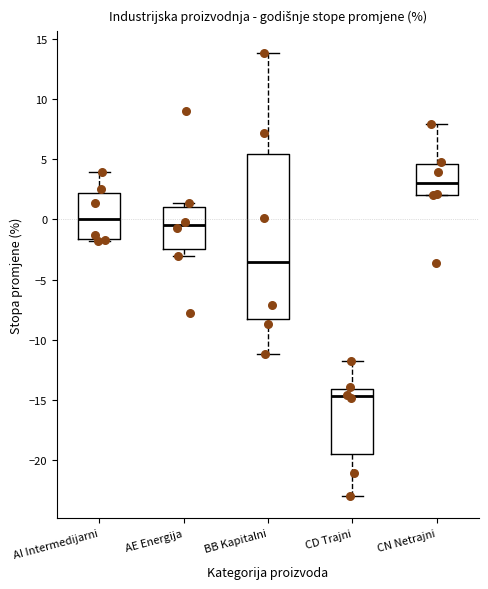

Reading left to right, transcribe this box plot: for each box, give where its median line is, the range the box spans, and where its two whiskers end, as read against the y-axis. The values are not printed on the chart, so give them approximately, as read against the axis.

AI Intermedijarni: median 0.0, box -1.5 to 2.0, whiskers -2.0 to 4.0
AE Energija: median -0.5, box -2.5 to 1.0, whiskers -3.0 to 1.5
BB Kapitalni: median -3.5, box -8.5 to 5.5, whiskers -11.0 to 14.0
CD Trajni: median -14.5, box -19.5 to -14.0, whiskers -23.0 to -12.0
CN Netrajni: median 3.0, box 2.0 to 4.5, whiskers 2.0 to 8.0